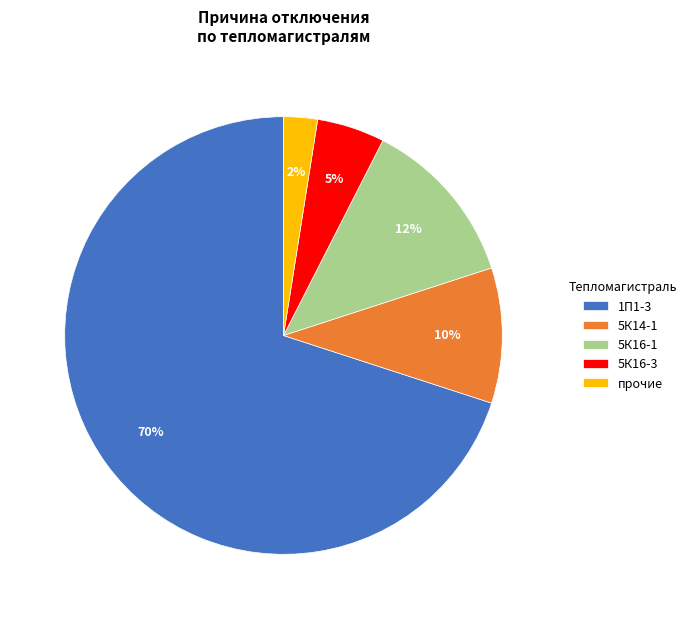

How many segments does this pie chart have?

5